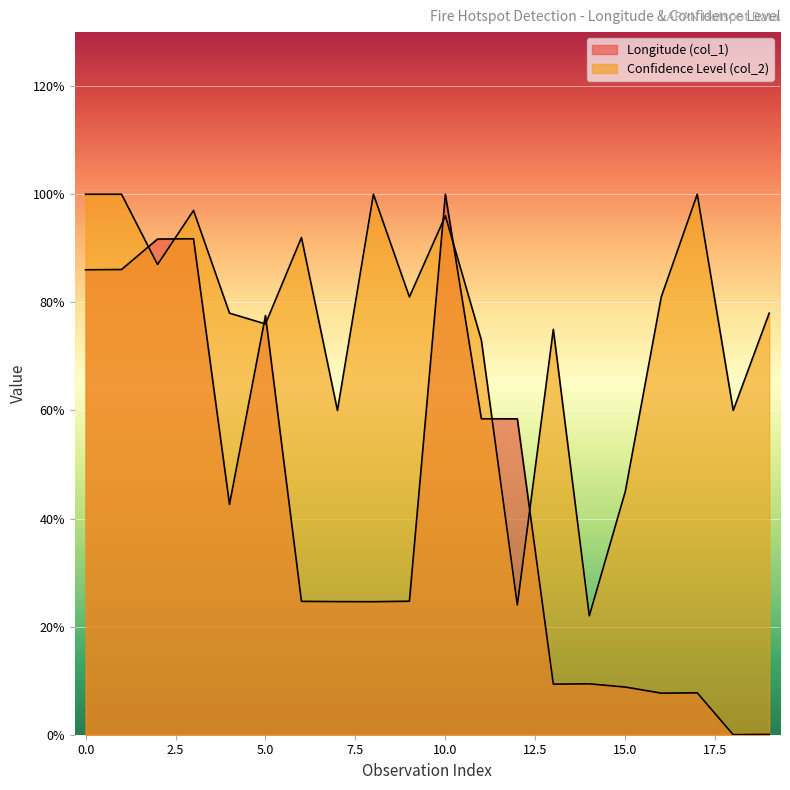

Which series has the widest spread of values?

Longitude (col_1)